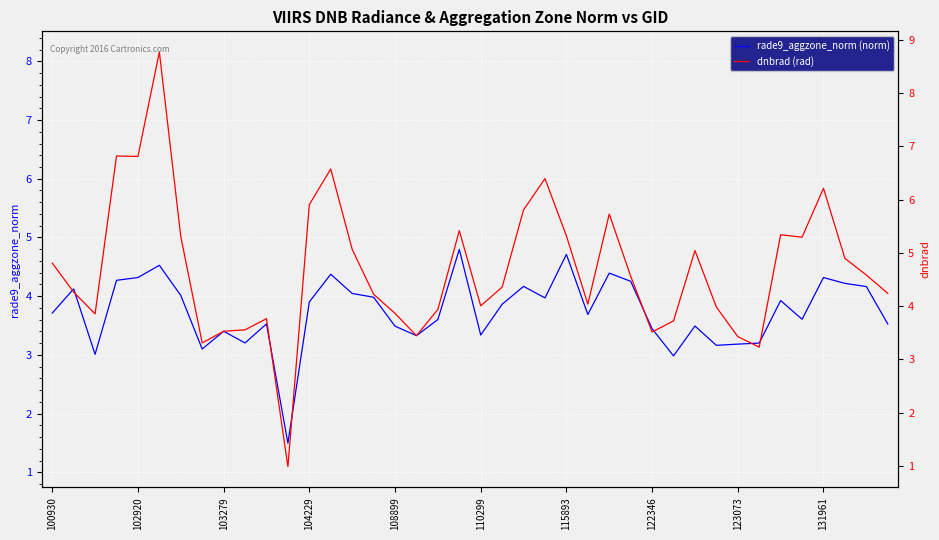

At how many categories does at least one series exceed 5?

14